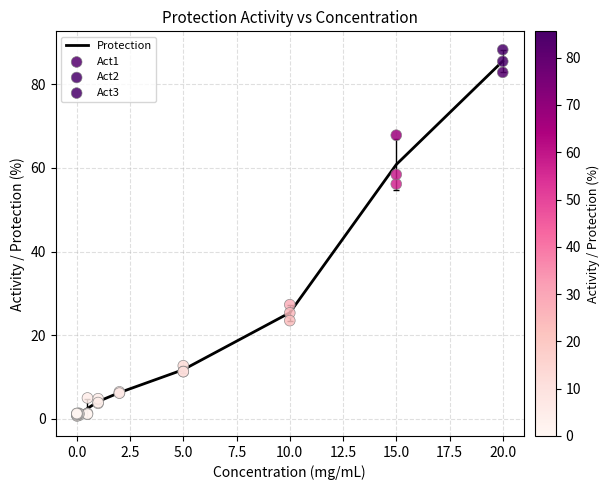

What are all the series names shown in the legend?

Protection, Act1, Act2, Act3